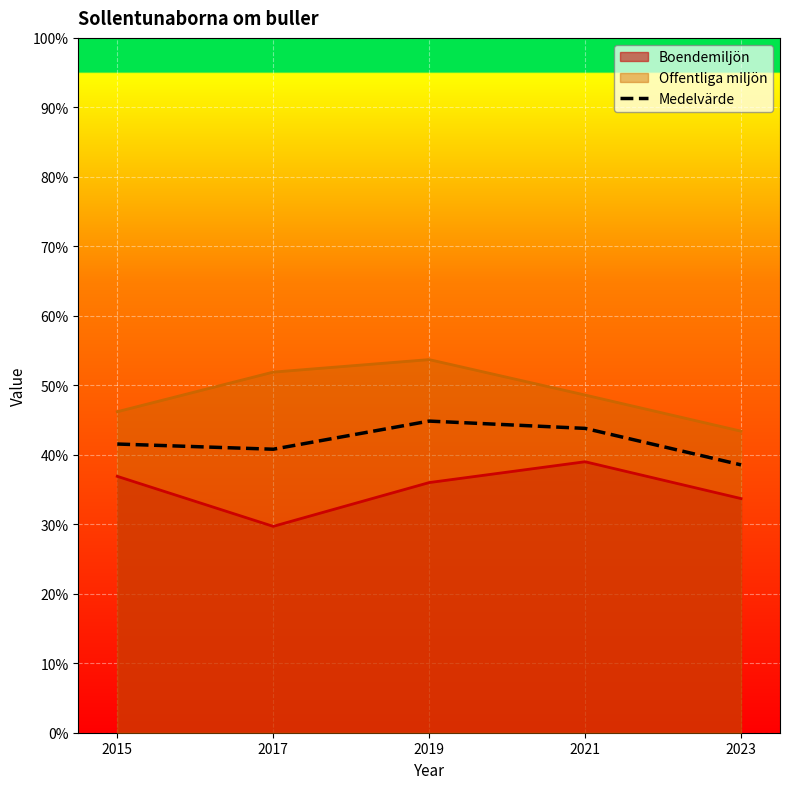

What is the greatest value displayed?

53.7